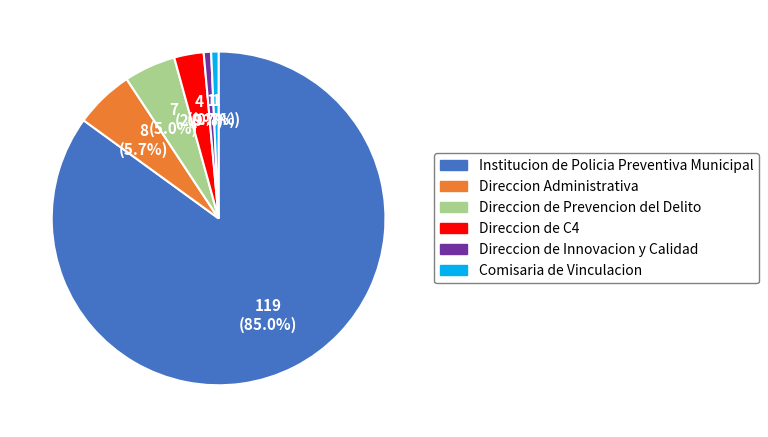

To the nearest percent, what is the combined percentage of Direccion de Prevencion del Delito and Direccion Administrativa?

11%